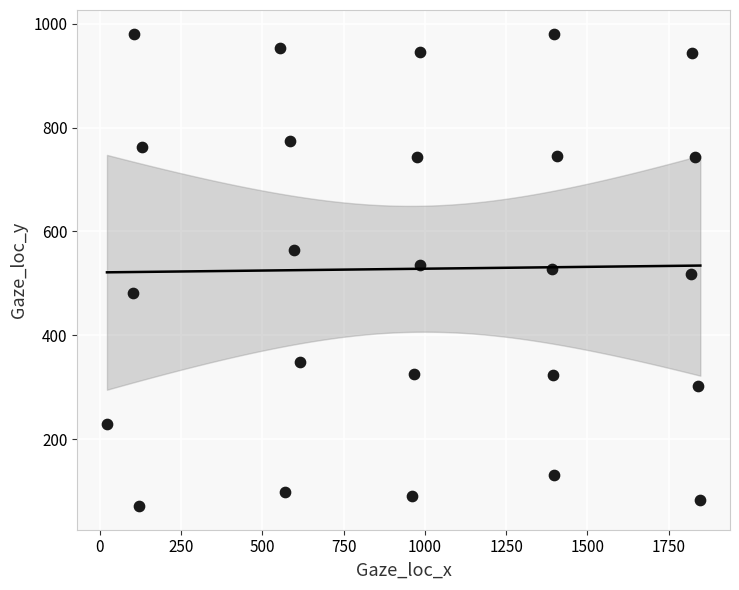

What is the range of Y values (max minus min)?

909.5